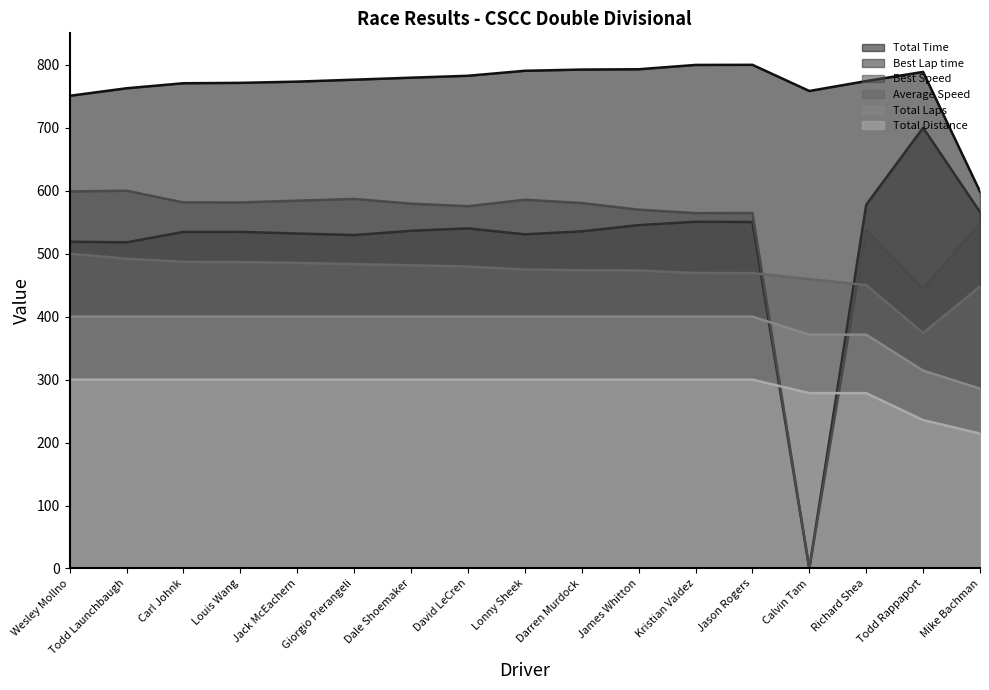

What is the approximate value of Best Lap time at Dale Shoemaker?

536.4